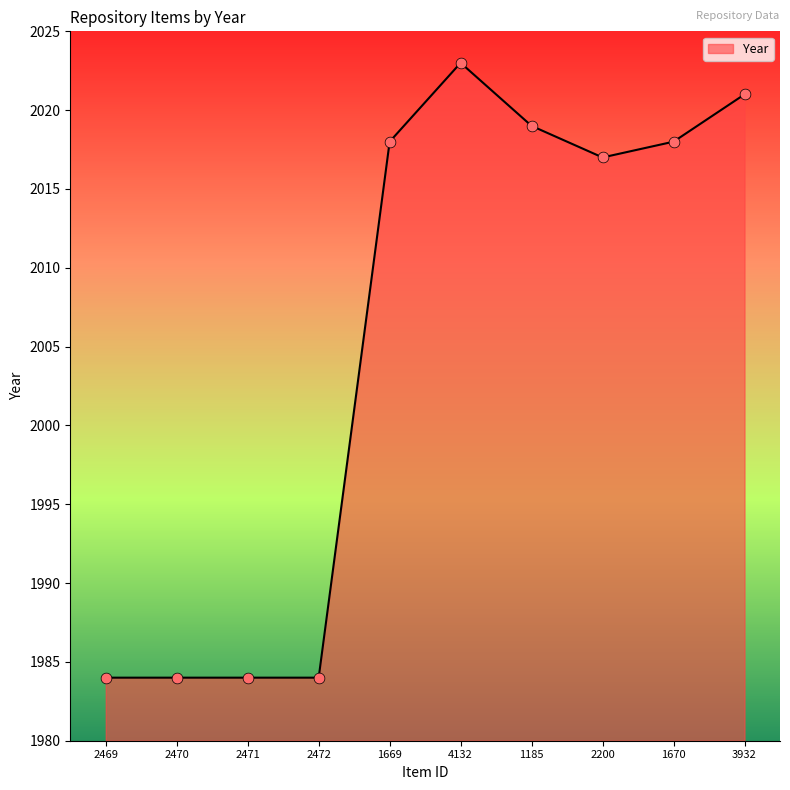

Which has a higher value, 3932 or 1670?

3932